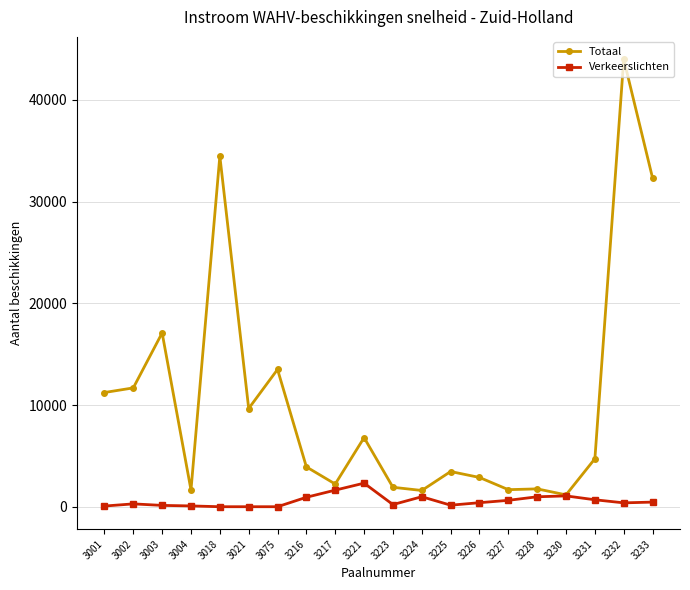

What is the greatest value displayed?

43993